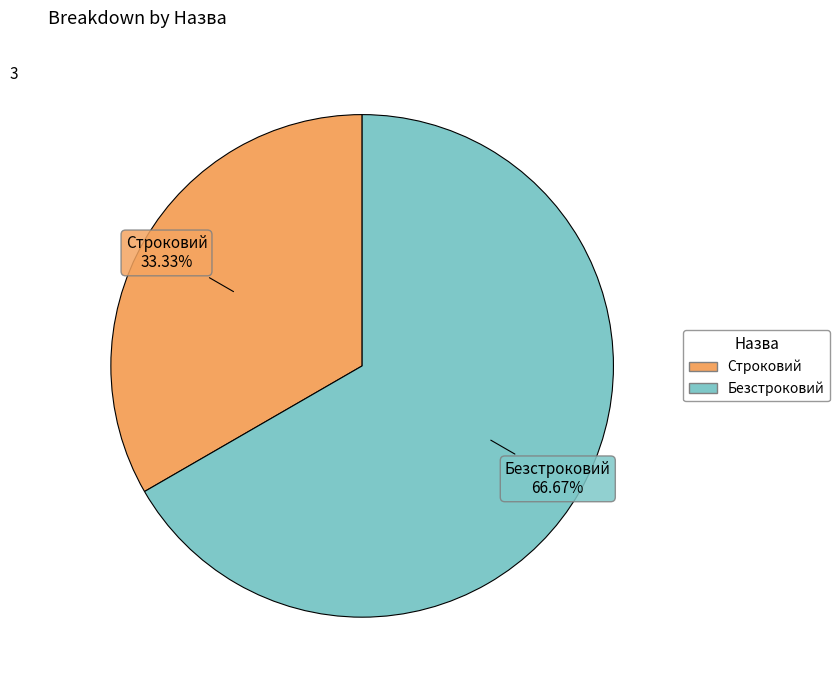

What is the smallest slice in the pie chart?

Строковий